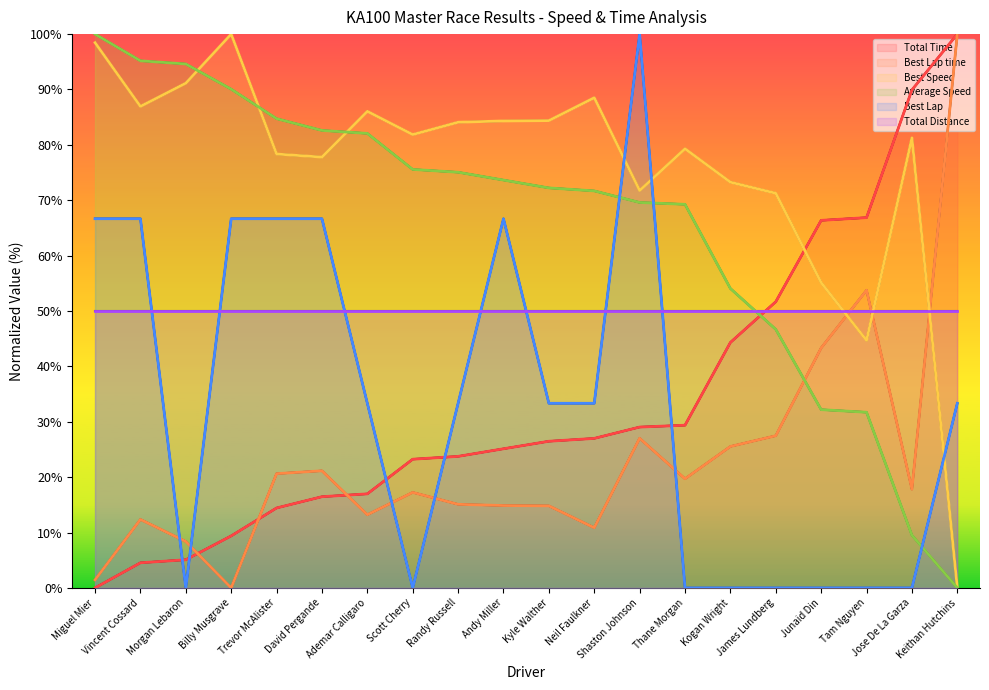

What is the label of the 19th point from the left?

Jose De La Garza